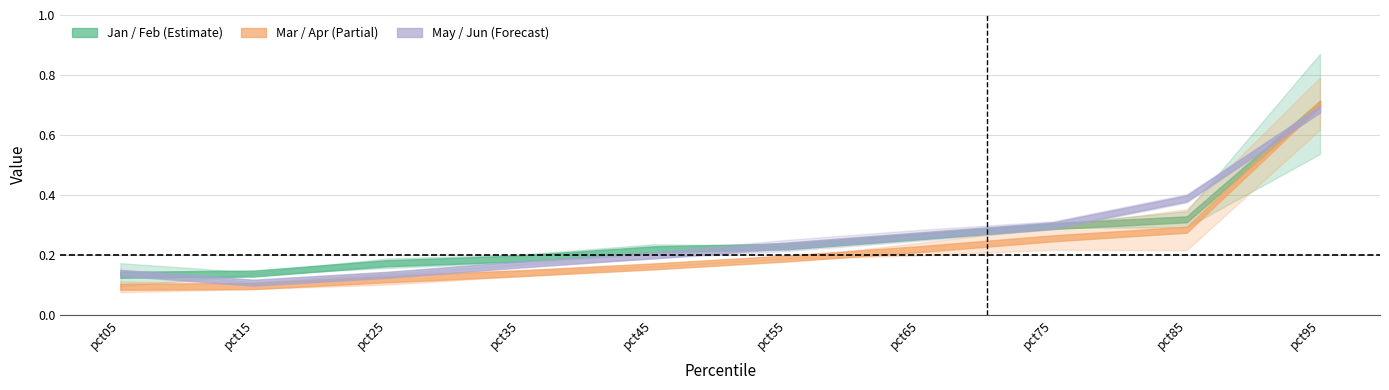

After their last crossing, which series has the higher values: Jun or Apr?

Apr